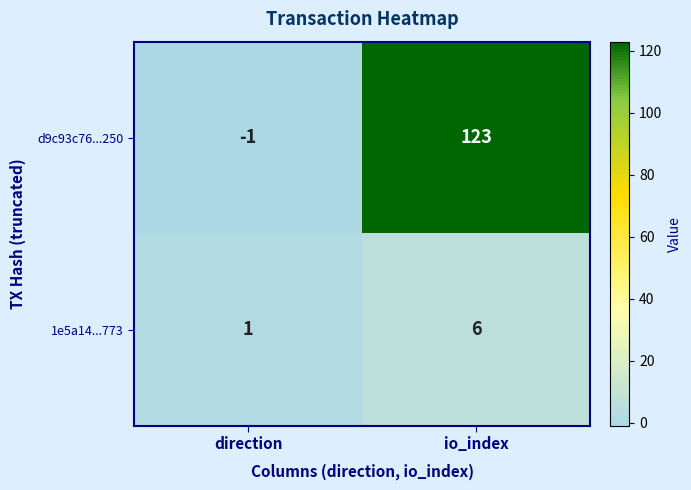

What is the difference between the highest and lowest values at io_index?

117